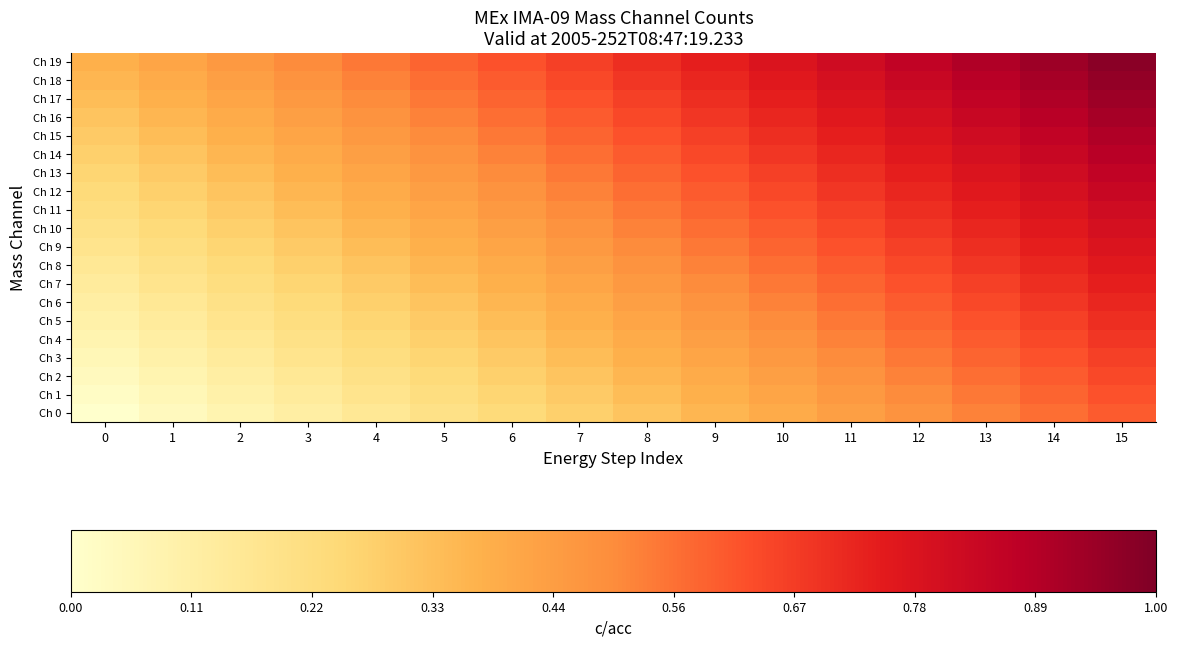

Reading left to right, list all the values displayed in this chart.

Ch 0: 0=0.0	1=0.0	2=0.1	3=0.1	4=0.2	5=0.2	6=0.2	7=0.3	8=0.3	9=0.4	10=0.4	11=0.4	12=0.5	13=0.5	14=0.6	15=0.6
Ch 1: 0=0.0	1=0.1	2=0.1	3=0.1	4=0.2	5=0.2	6=0.3	7=0.3	8=0.3	9=0.4	10=0.4	11=0.5	12=0.5	13=0.5	14=0.6	15=0.6
Ch 2: 0=0.0	1=0.1	2=0.1	3=0.2	4=0.2	5=0.2	6=0.3	7=0.3	8=0.4	9=0.4	10=0.4	11=0.5	12=0.5	13=0.6	14=0.6	15=0.6
Ch 3: 0=0.1	1=0.1	2=0.1	3=0.2	4=0.2	5=0.3	6=0.3	7=0.3	8=0.4	9=0.4	10=0.5	11=0.5	12=0.5	13=0.6	14=0.6	15=0.7
Ch 4: 0=0.1	1=0.1	2=0.2	3=0.2	4=0.2	5=0.3	6=0.3	7=0.4	8=0.4	9=0.4	10=0.5	11=0.5	12=0.6	13=0.6	14=0.6	15=0.7
Ch 5: 0=0.1	1=0.1	2=0.2	3=0.2	4=0.3	5=0.3	6=0.3	7=0.4	8=0.4	9=0.5	10=0.5	11=0.5	12=0.6	13=0.6	14=0.7	15=0.7
Ch 6: 0=0.1	1=0.2	2=0.2	3=0.2	4=0.3	5=0.3	6=0.4	7=0.4	8=0.4	9=0.5	10=0.5	11=0.6	12=0.6	13=0.6	14=0.7	15=0.7
Ch 7: 0=0.1	1=0.2	2=0.2	3=0.3	4=0.3	5=0.3	6=0.4	7=0.4	8=0.5	9=0.5	10=0.5	11=0.6	12=0.6	13=0.7	14=0.7	15=0.7
Ch 8: 0=0.2	1=0.2	2=0.2	3=0.3	4=0.3	5=0.4	6=0.4	7=0.4	8=0.5	9=0.5	10=0.6	11=0.6	12=0.6	13=0.7	14=0.7	15=0.8
Ch 9: 0=0.2	1=0.2	2=0.3	3=0.3	4=0.3	5=0.4	6=0.4	7=0.5	8=0.5	9=0.5	10=0.6	11=0.6	12=0.7	13=0.7	14=0.7	15=0.8
Ch 10: 0=0.2	1=0.2	2=0.3	3=0.3	4=0.4	5=0.4	6=0.4	7=0.5	8=0.5	9=0.6	10=0.6	11=0.6	12=0.7	13=0.7	14=0.8	15=0.8
Ch 11: 0=0.2	1=0.3	2=0.3	3=0.3	4=0.4	5=0.4	6=0.5	7=0.5	8=0.5	9=0.6	10=0.6	11=0.7	12=0.7	13=0.7	14=0.8	15=0.8
Ch 12: 0=0.2	1=0.3	2=0.3	3=0.4	4=0.4	5=0.4	6=0.5	7=0.5	8=0.6	9=0.6	10=0.6	11=0.7	12=0.7	13=0.8	14=0.8	15=0.8
Ch 13: 0=0.3	1=0.3	2=0.3	3=0.4	4=0.4	5=0.5	6=0.5	7=0.5	8=0.6	9=0.6	10=0.7	11=0.7	12=0.7	13=0.8	14=0.8	15=0.9
Ch 14: 0=0.3	1=0.3	2=0.4	3=0.4	4=0.4	5=0.5	6=0.5	7=0.6	8=0.6	9=0.6	10=0.7	11=0.7	12=0.8	13=0.8	14=0.8	15=0.9
Ch 15: 0=0.3	1=0.3	2=0.4	3=0.4	4=0.5	5=0.5	6=0.5	7=0.6	8=0.6	9=0.7	10=0.7	11=0.7	12=0.8	13=0.8	14=0.9	15=0.9
Ch 16: 0=0.3	1=0.4	2=0.4	3=0.4	4=0.5	5=0.5	6=0.6	7=0.6	8=0.6	9=0.7	10=0.7	11=0.8	12=0.8	13=0.8	14=0.9	15=0.9
Ch 17: 0=0.3	1=0.4	2=0.4	3=0.5	4=0.5	5=0.5	6=0.6	7=0.6	8=0.7	9=0.7	10=0.7	11=0.8	12=0.8	13=0.9	14=0.9	15=0.9
Ch 18: 0=0.4	1=0.4	2=0.4	3=0.5	4=0.5	5=0.6	6=0.6	7=0.6	8=0.7	9=0.7	10=0.8	11=0.8	12=0.8	13=0.9	14=0.9	15=1.0
Ch 19: 0=0.4	1=0.4	2=0.5	3=0.5	4=0.5	5=0.6	6=0.6	7=0.7	8=0.7	9=0.7	10=0.8	11=0.8	12=0.9	13=0.9	14=0.9	15=1.0